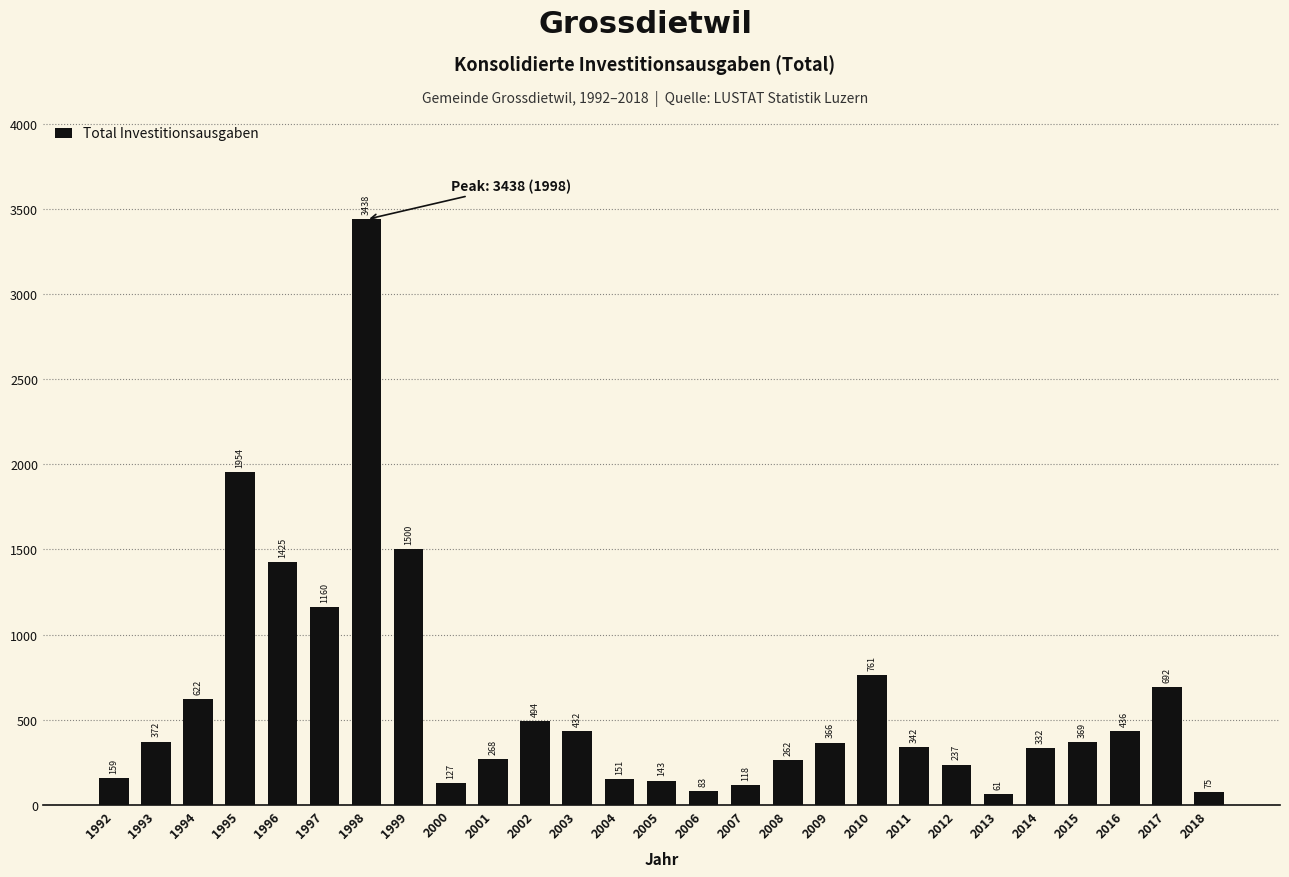

True or false: the data shows 494 at 2002.

True